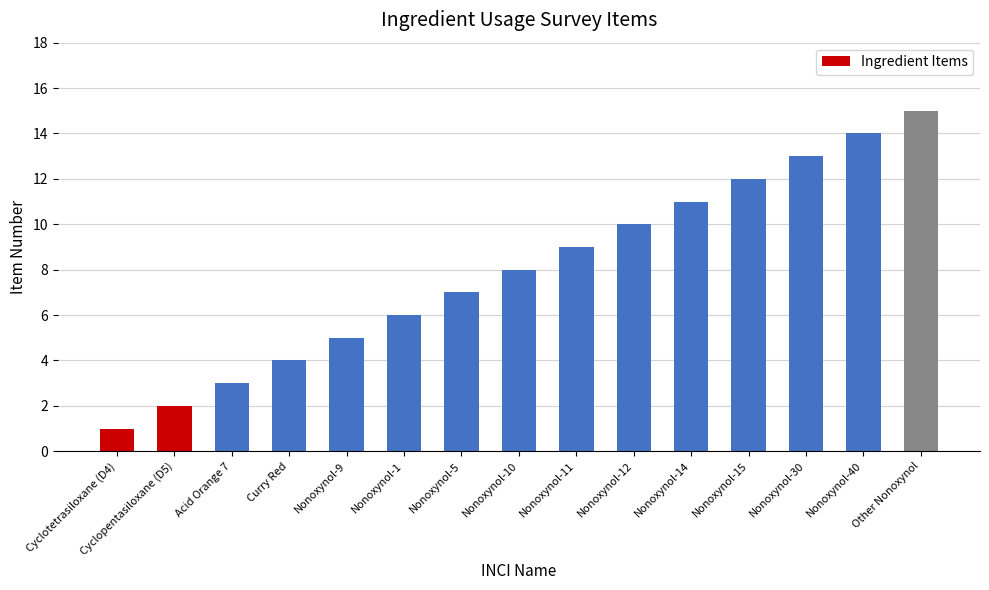

What is the average value?

8